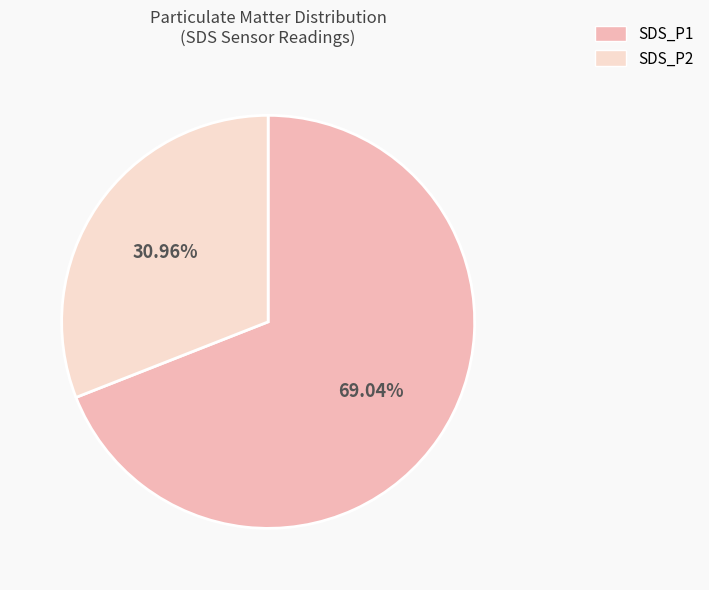

Is there a majority slice in this chart?

Yes